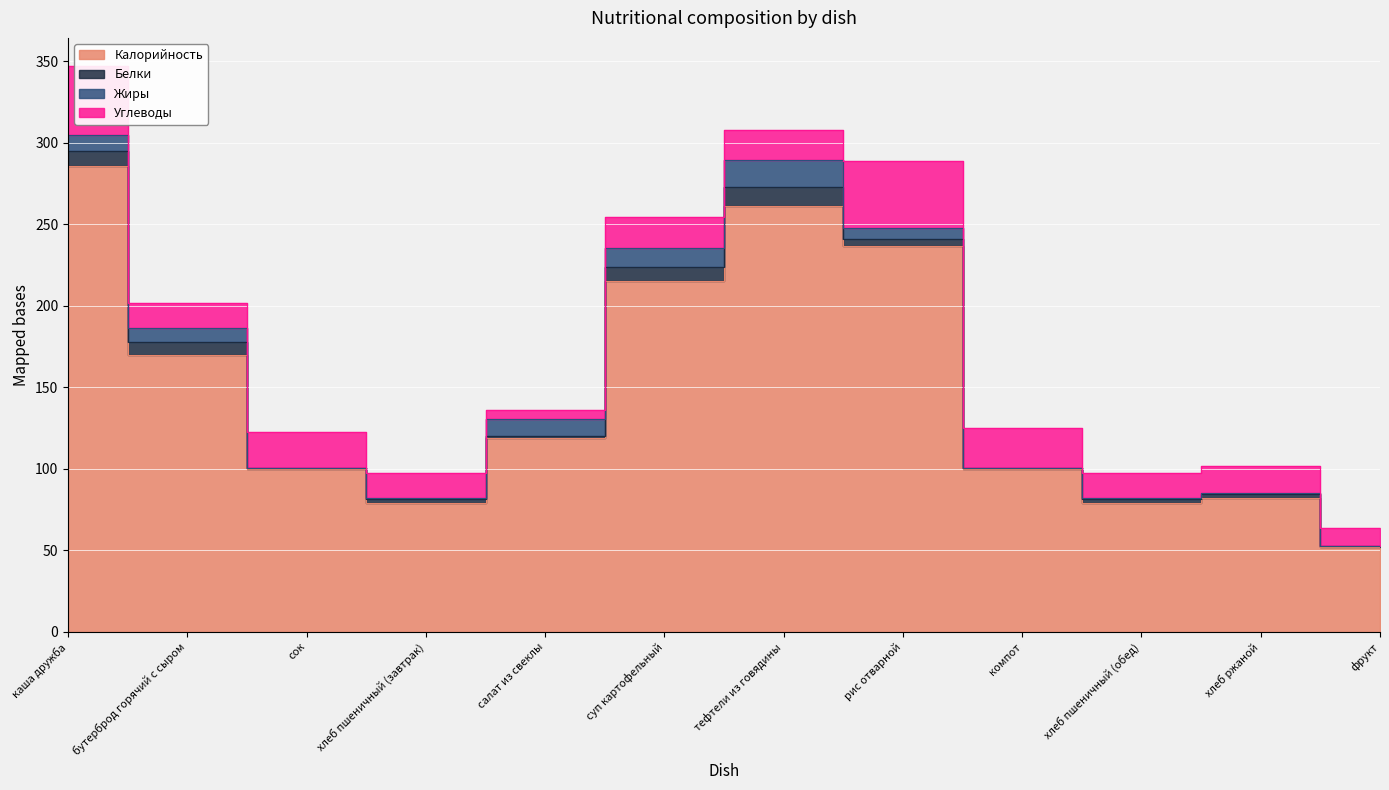

At which category does Углеводы reach its first local valley?

бутерброд горячий с сыром